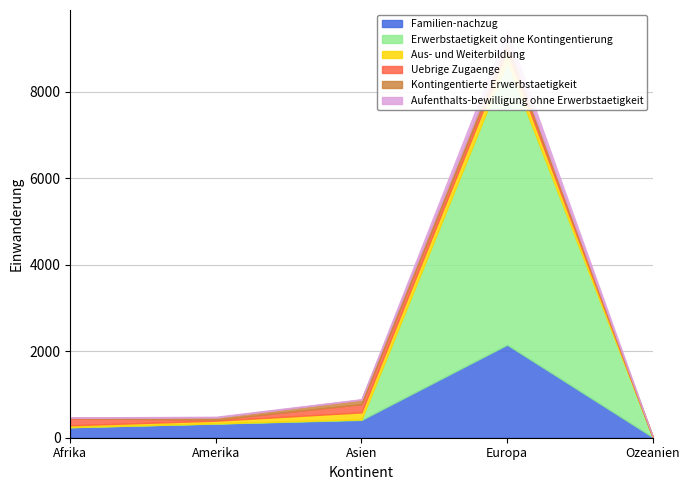

What is the sum of the Kontingentierte Erwerbstaetigkeit values at Asien and Amerika?

153